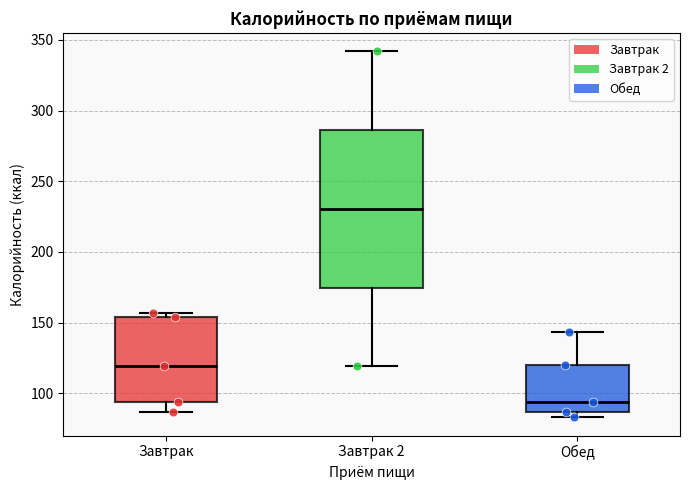

Comparing the boxes themselves (not the whiskers), which one is the tallest?

Завтрак 2